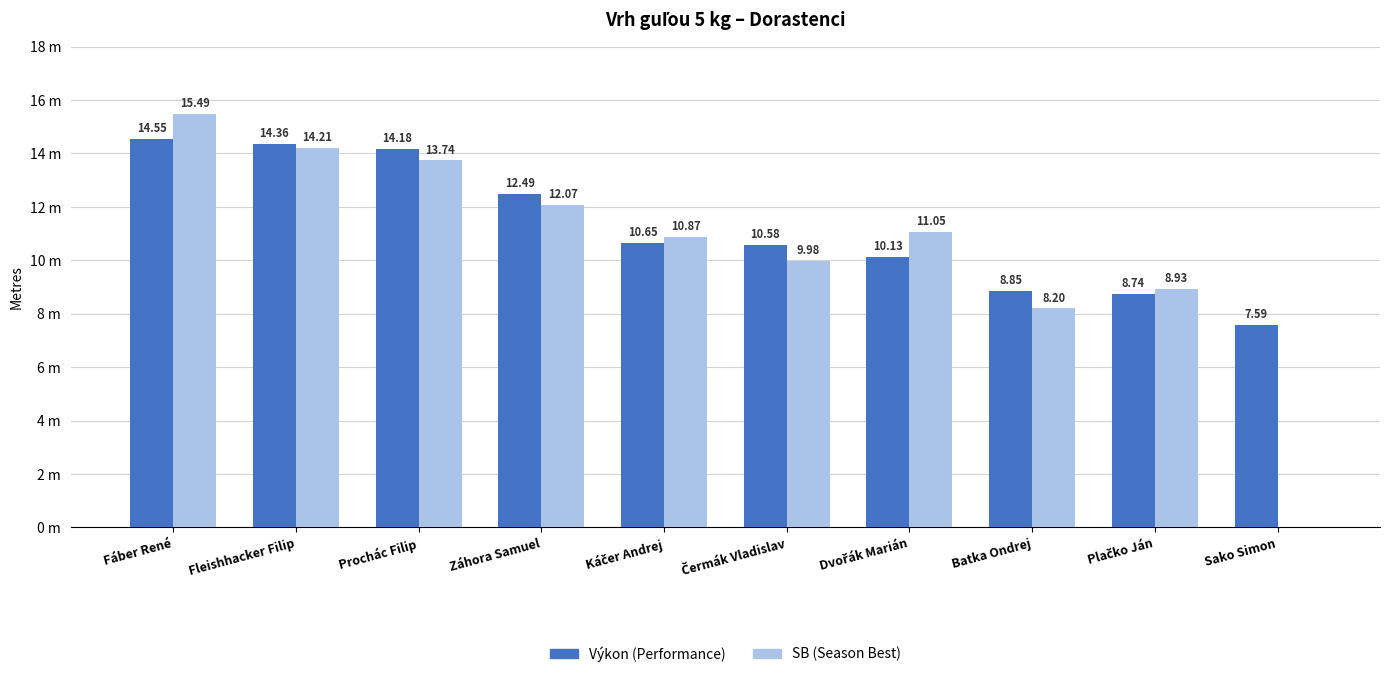

Reading left to right, transcribe all the data shown in this chart.

Výkon: 14.6	14.4	14.2	12.5	10.7	10.6	10.1	8.8	8.7	7.6
SB: 15.5	14.2	13.7	12.1	10.9	10.0	11.1	8.2	8.9	0.0